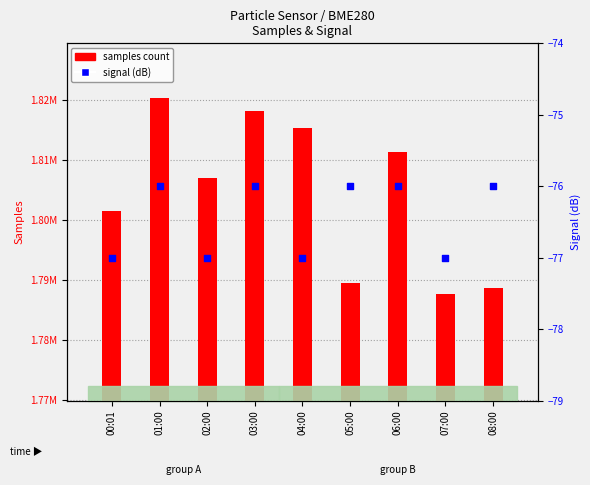

What are all the series names shown in the legend?

samples count, signal (dB)